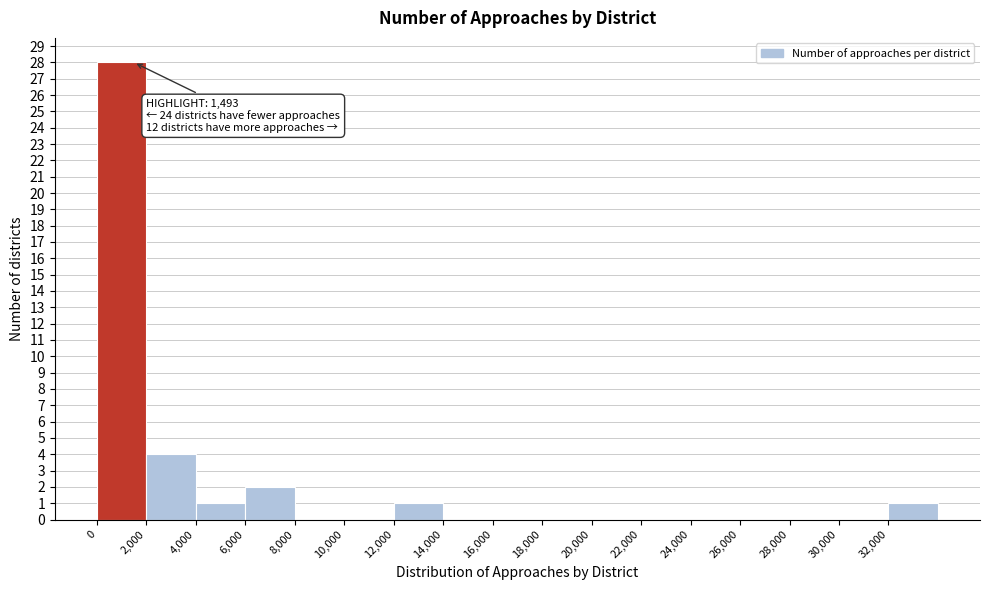

Over which range of the x-axis is the bar tallest?

0 to 2000